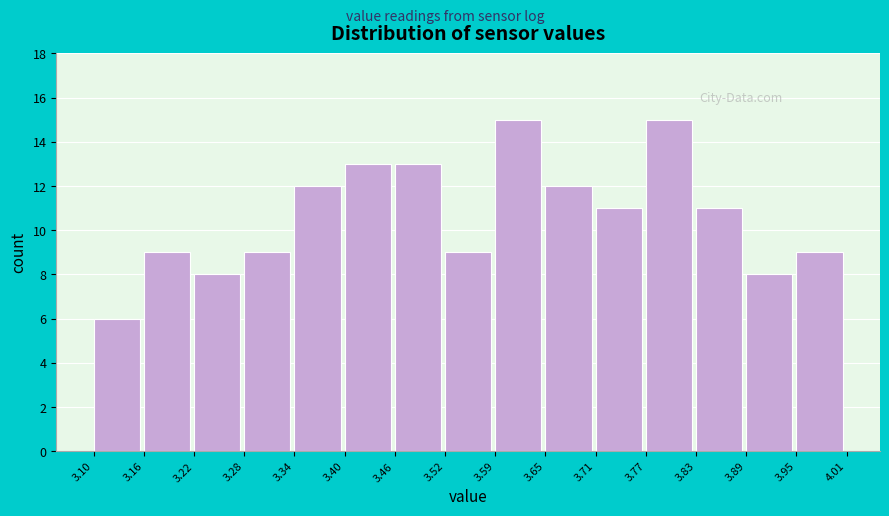

What is the height of the bar covering 3.34 to 3.40 on the x-axis? The values are not printed on the chart, so give them approximately, as read against the axis.

12